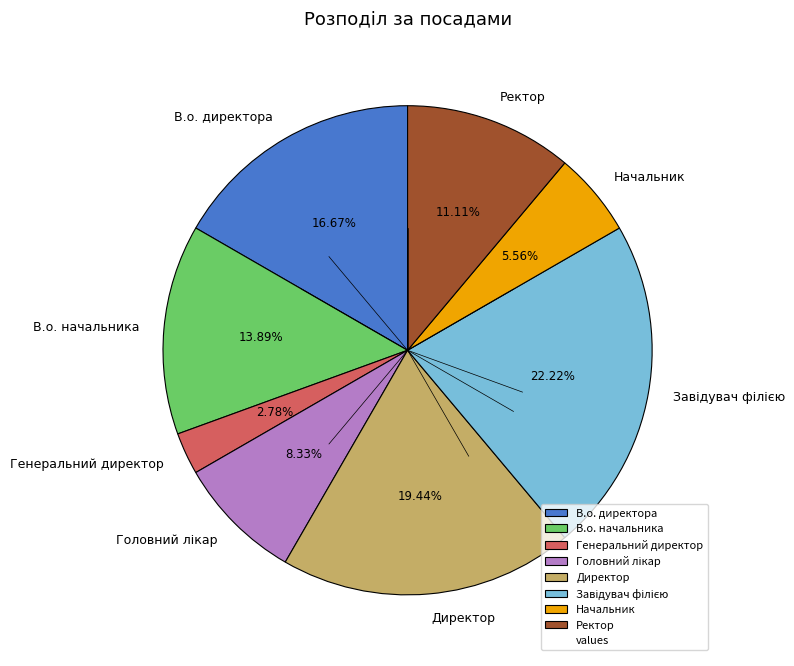

How many slices are in this pie chart?

8